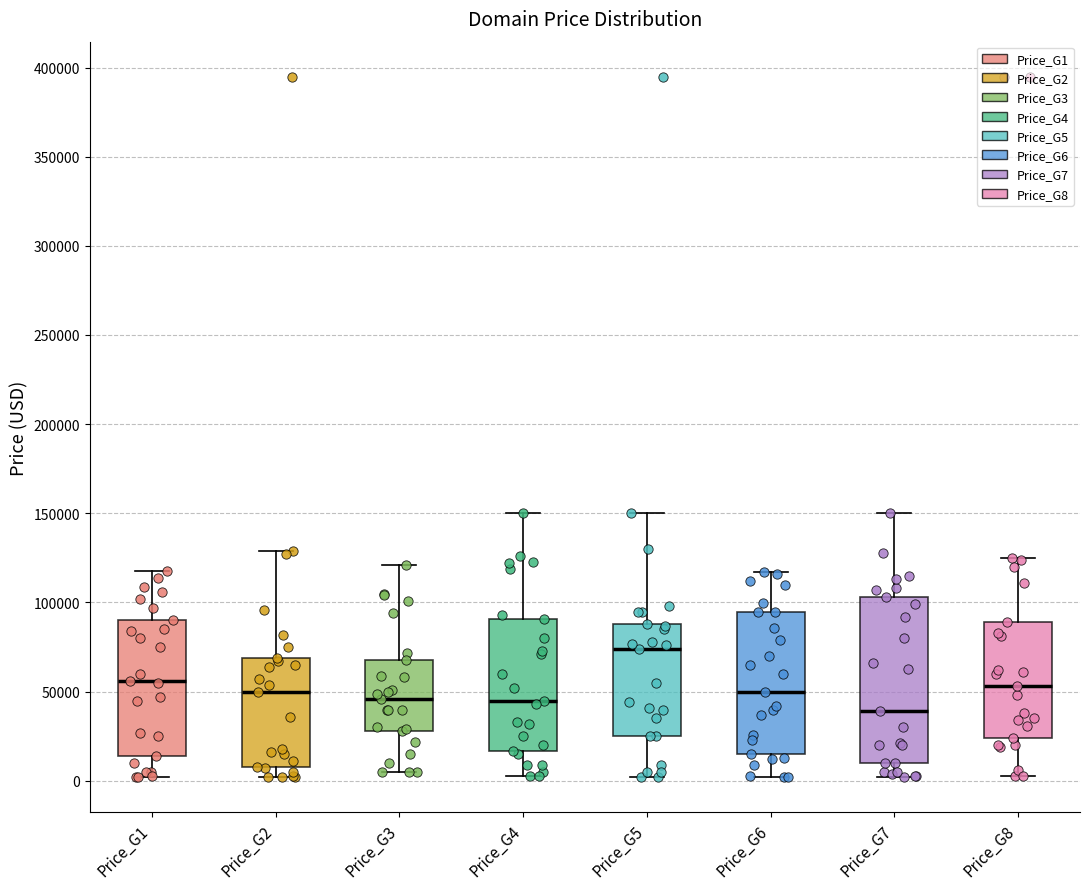

Reading left to right, transcribe this box plot: for each box, give where its median line is, the range the box spans, and where its two whiskers end, as read against the y-axis. The values are not printed on the chart, so give them approximately, as read against the axis.

Price_G1: median 55000, box 15000 to 90000, whiskers 0 to 120000
Price_G2: median 50000, box 10000 to 70000, whiskers 0 to 130000
Price_G3: median 45000, box 30000 to 70000, whiskers 5000 to 120000
Price_G4: median 45000, box 15000 to 90000, whiskers 5000 to 150000
Price_G5: median 75000, box 25000 to 90000, whiskers 0 to 150000
Price_G6: median 50000, box 15000 to 95000, whiskers 0 to 115000
Price_G7: median 40000, box 10000 to 105000, whiskers 0 to 150000
Price_G8: median 55000, box 25000 to 90000, whiskers 5000 to 125000